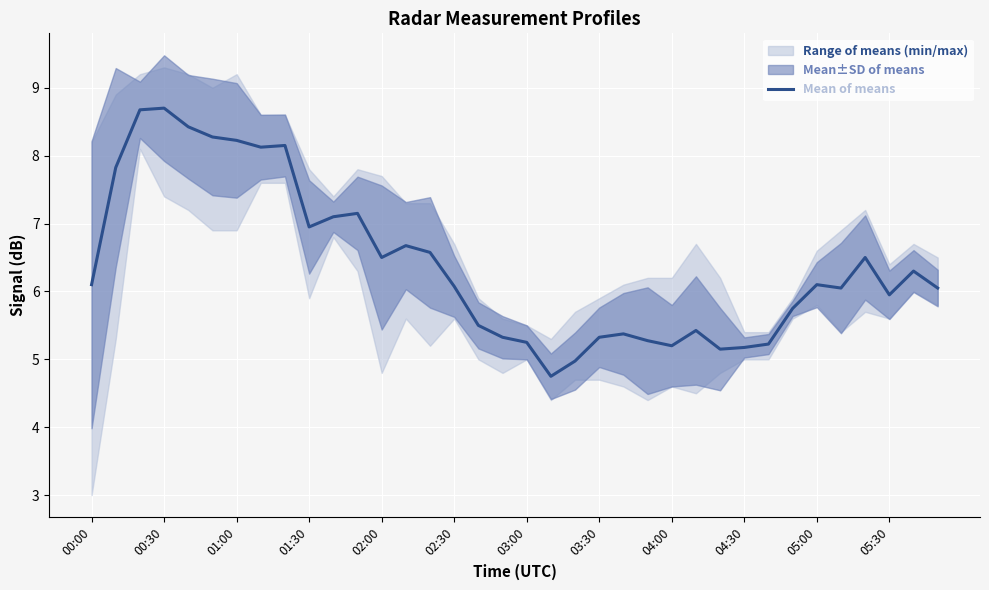

True or false: the data shows 1.3 at 25.

False